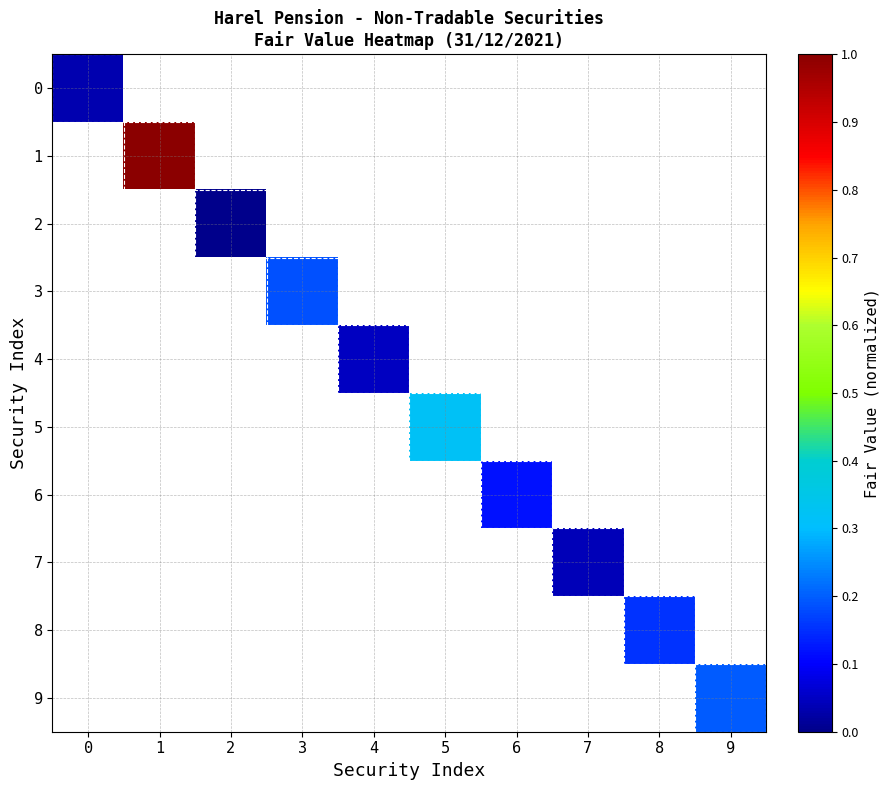

At how many categories does at least one series exceed 0?

10